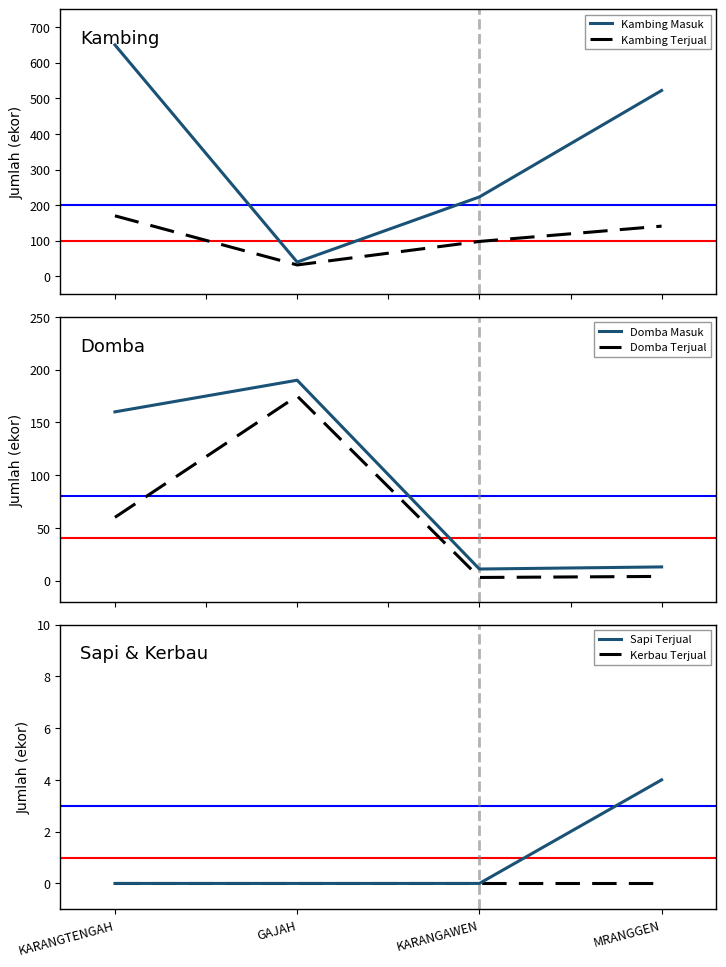

In Kambing Terjual, how many points are lower than both neighbors (excluding endpoints)?

1